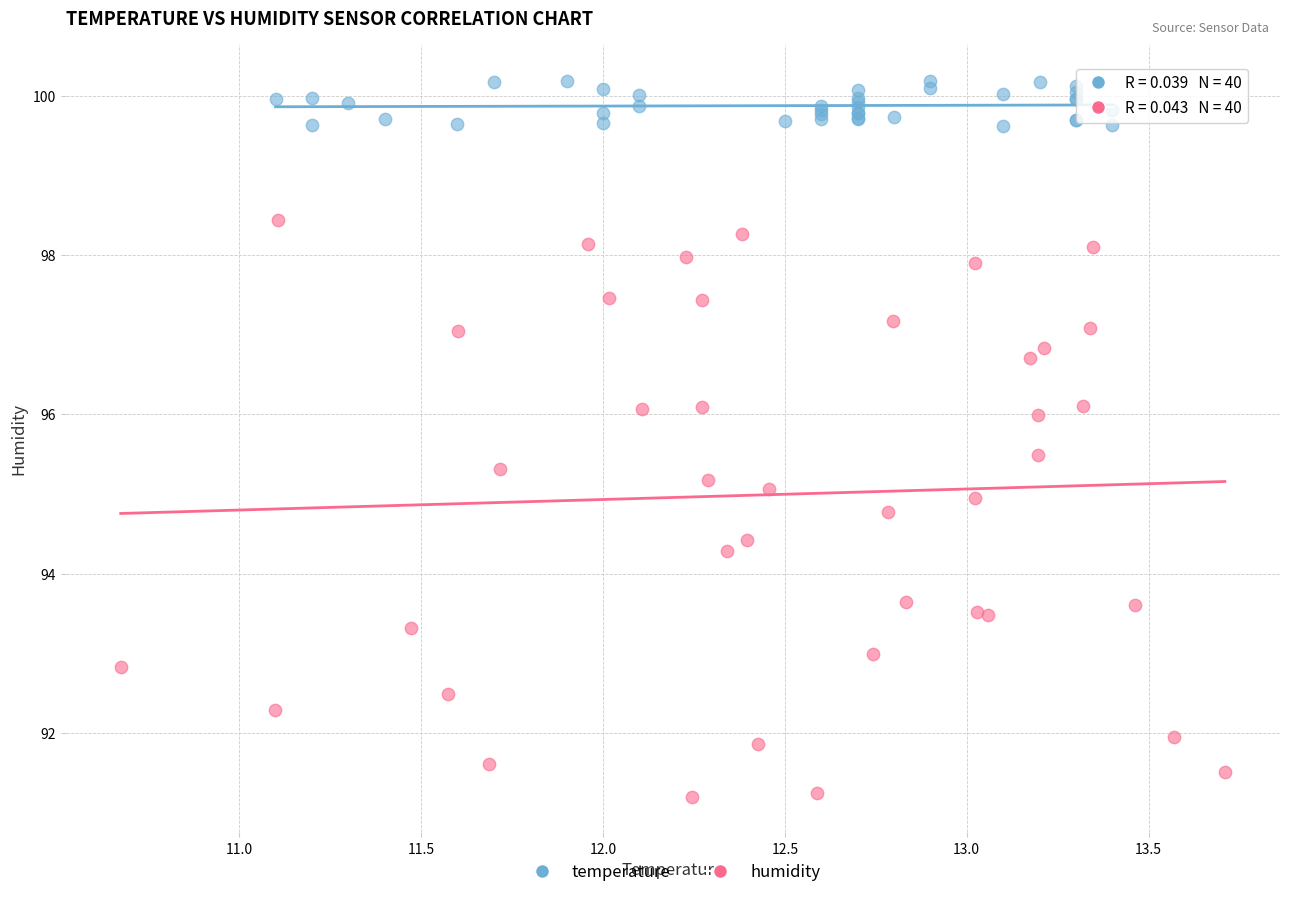

Which series reaches the minimum Y coordinate?

humidity